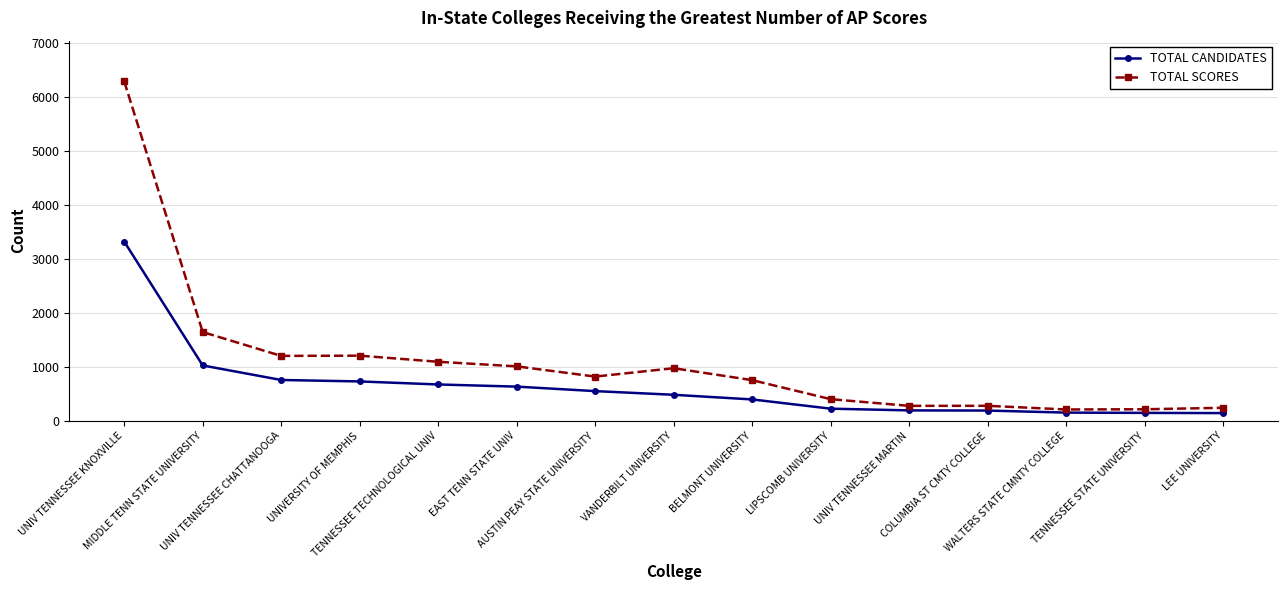

What is the label of the 12th point from the left?

COLUMBIA ST CMTY COLLEGE